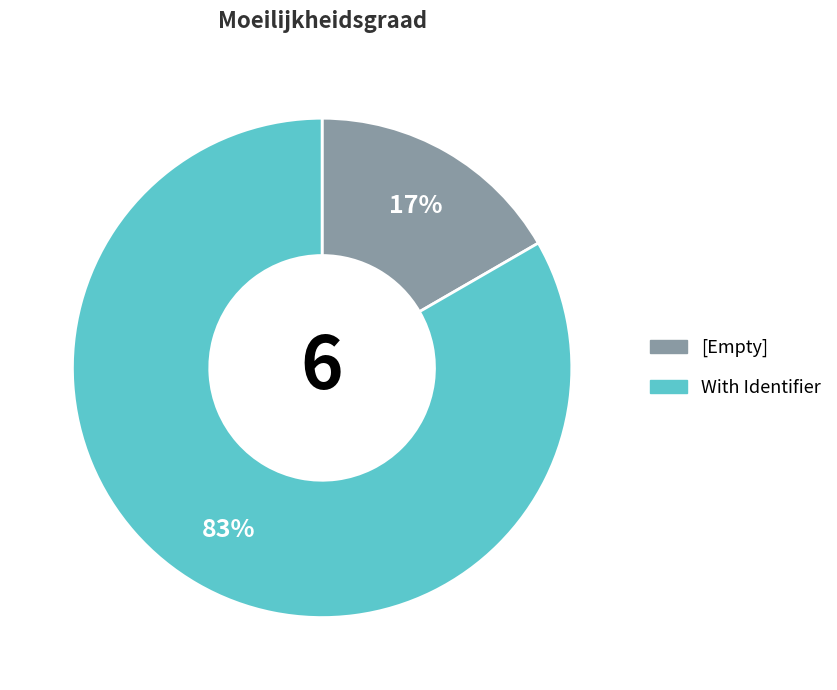

To the nearest percent, what is the average slice percentage?

50%